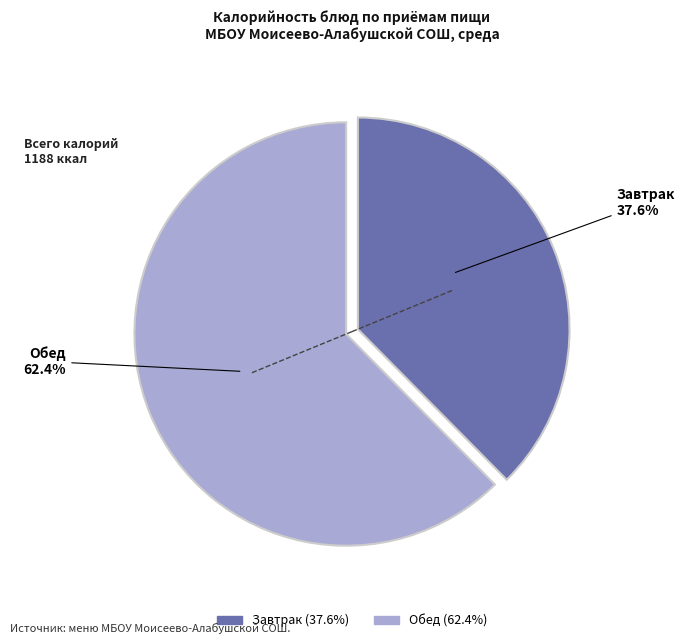

Is there a majority slice in this chart?

Yes